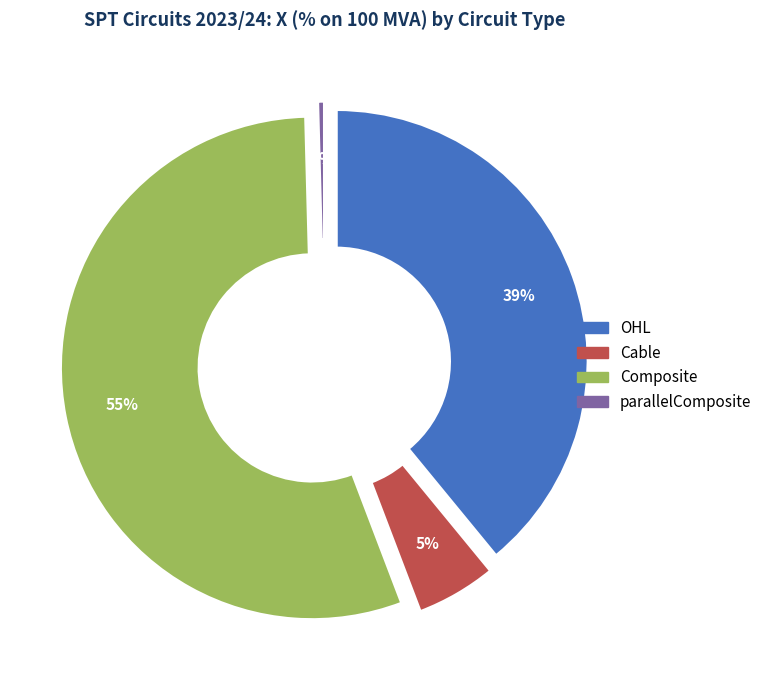

Which category has the biggest portion of the pie?

Composite